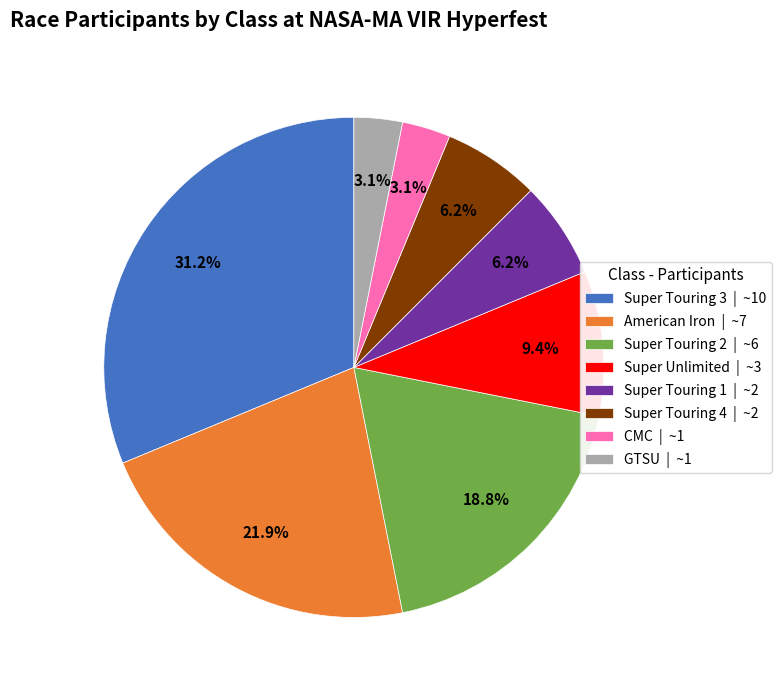

Does any single category account for the majority?

No